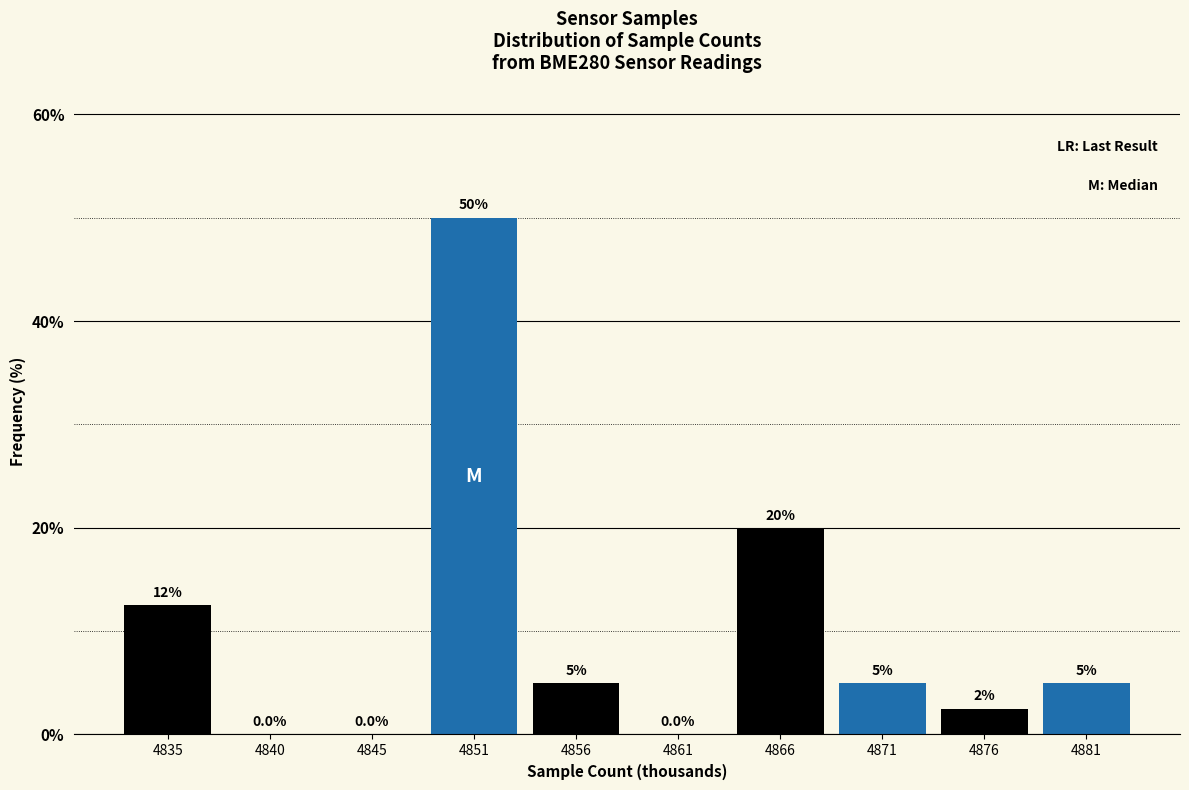

Reading left to right, list all the values displayed in this chart.

4835=12.5	4840=0.0	4845=0.0	4851=50.0	4856=5.0	4861=0.0	4866=20.0	4871=5.0	4876=2.5	4881=5.0